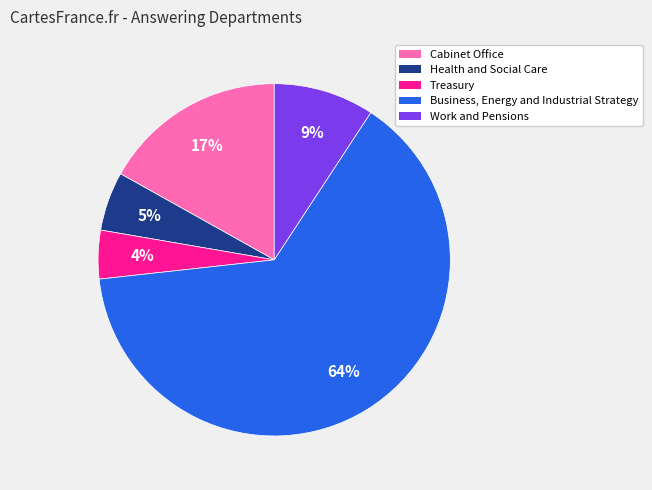

What percentage is the Health and Social Care slice, to the nearest percent?

5%